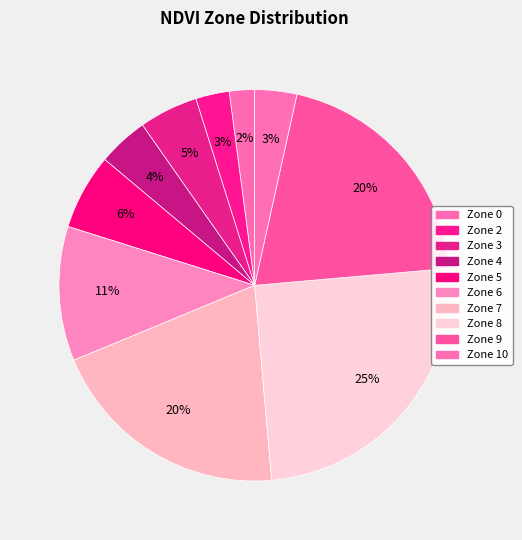

How many slices are in this pie chart?

10